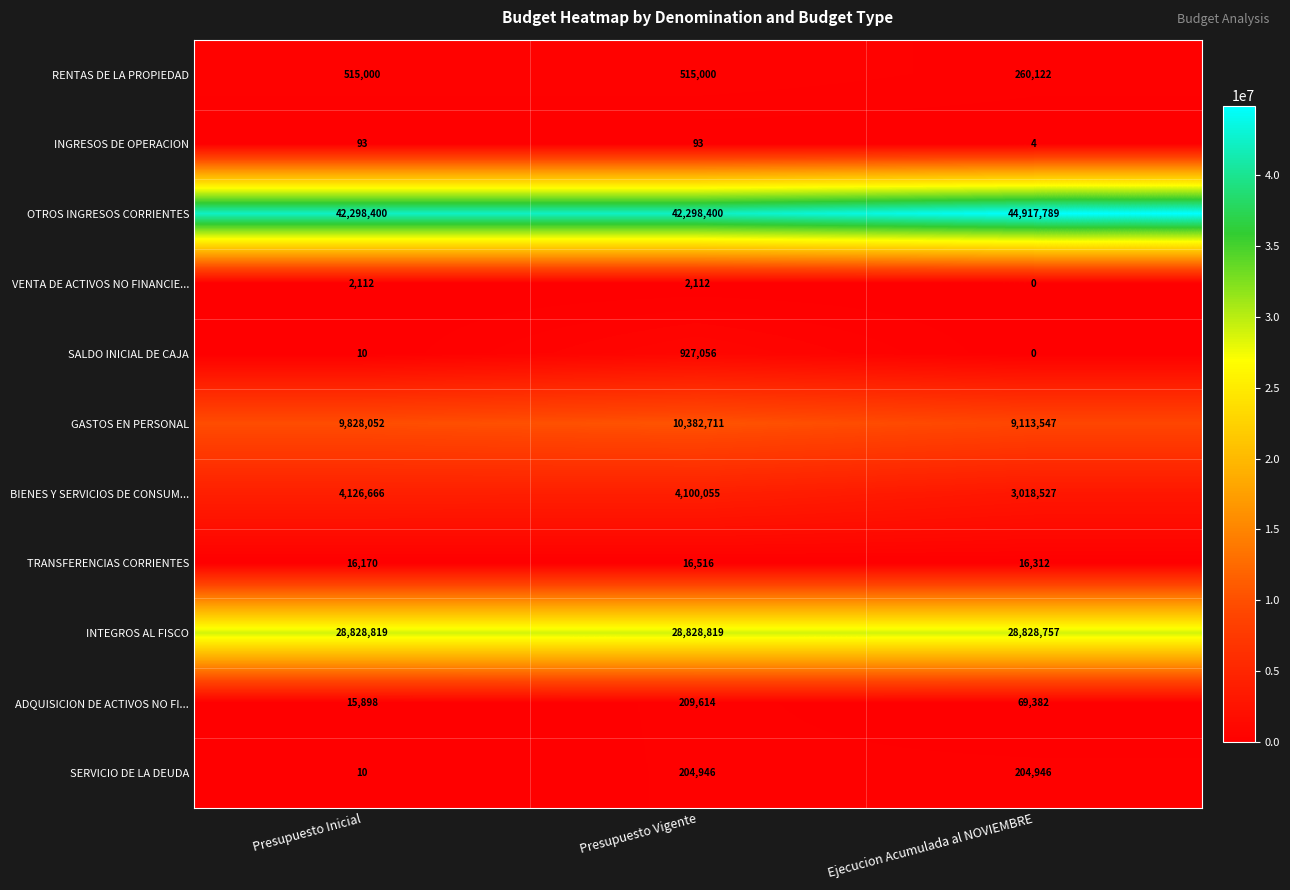

What is the difference between the highest and lowest values at Ejecucion Acumulada al NOVIEMBRE?

44917789